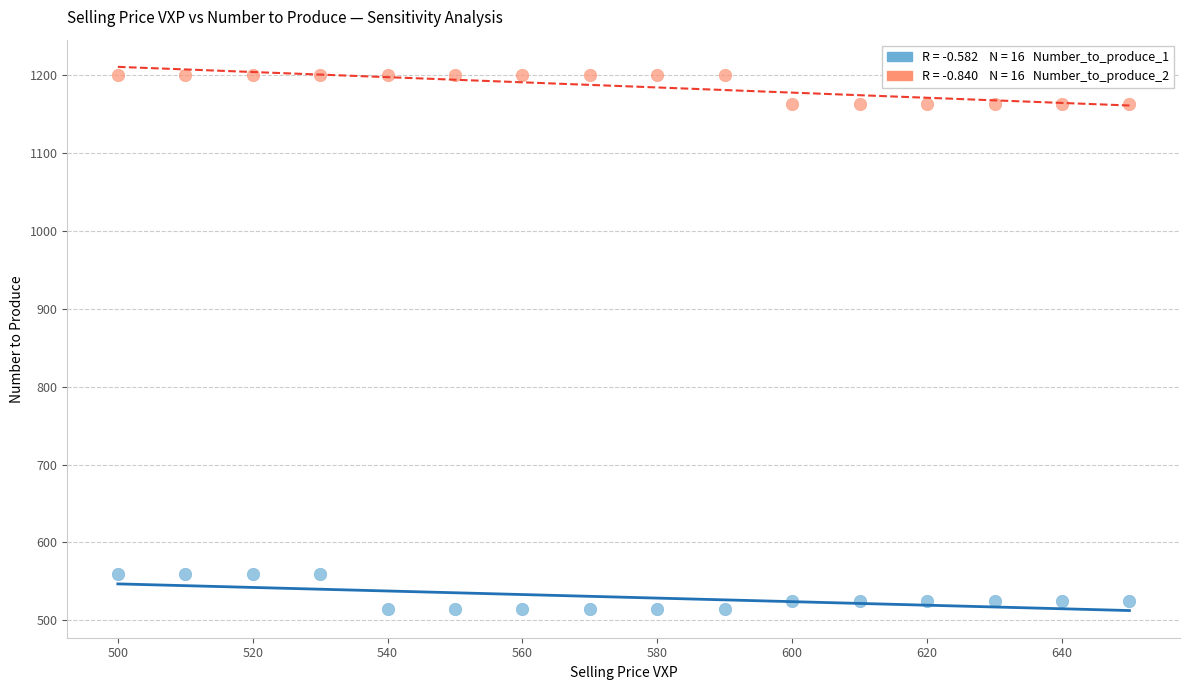

Across all data points, what is the range of Y values (max minus min)?

685.7